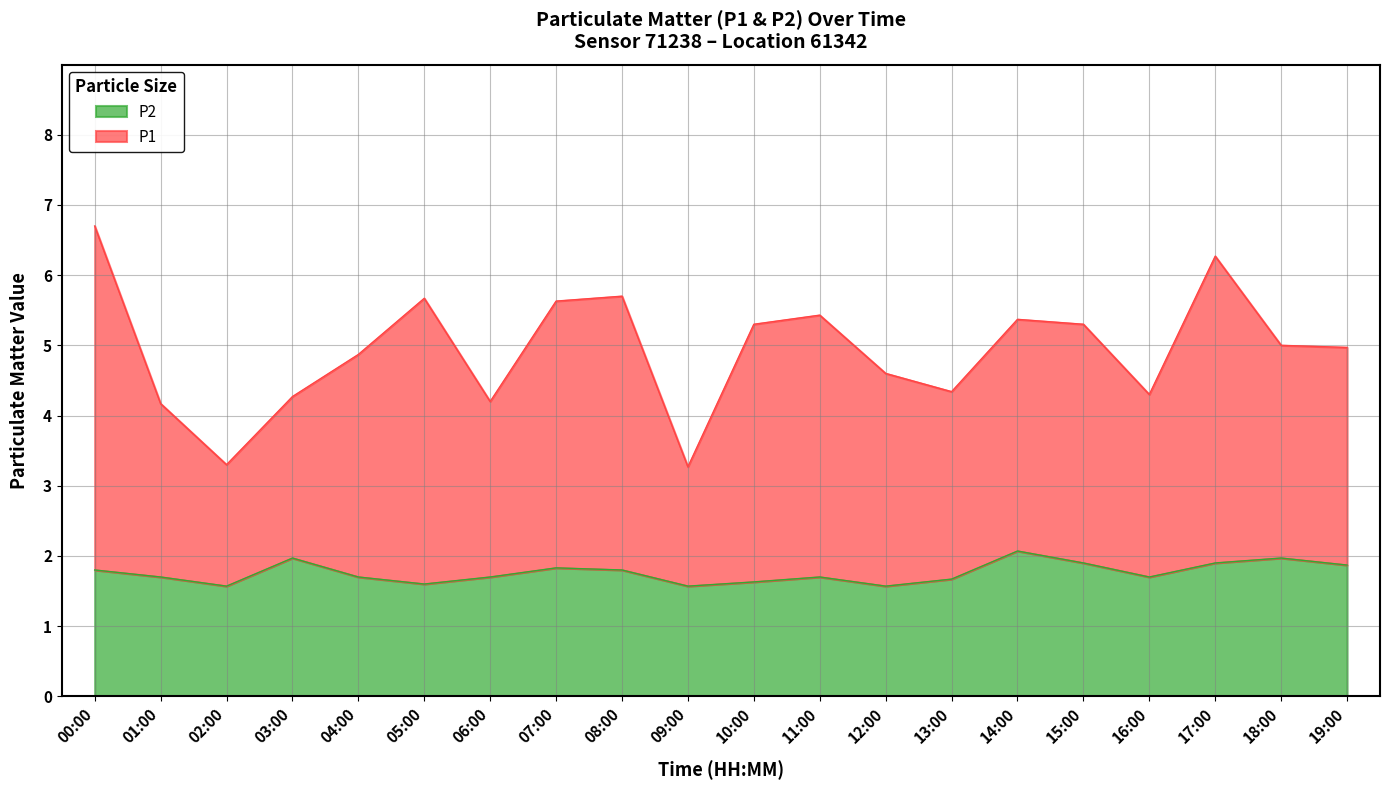

What are all the series names shown in the legend?

P2, P1